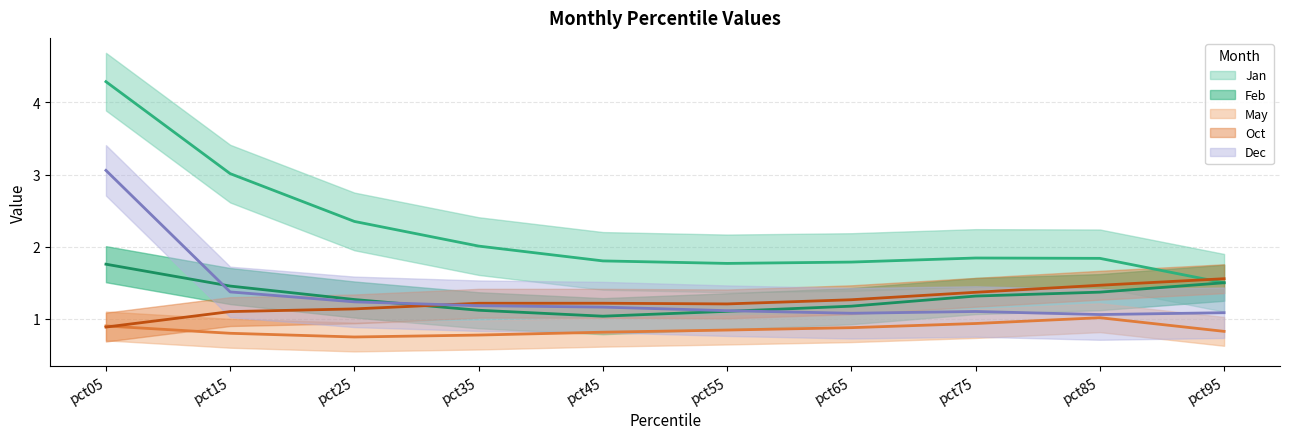

Reading left to right, transcribe all the data shown in this chart.

Jan: pct05=4.3	pct15=3.0	pct25=2.3	pct35=2.0	pct45=1.8	pct55=1.8	pct65=1.8	pct75=1.8	pct85=1.8	pct95=1.5
Feb: pct05=1.8	pct15=1.5	pct25=1.3	pct35=1.1	pct45=1.0	pct55=1.1	pct65=1.2	pct75=1.3	pct85=1.4	pct95=1.5
May: pct05=0.9	pct15=0.8	pct25=0.7	pct35=0.8	pct45=0.8	pct55=0.8	pct65=0.9	pct75=0.9	pct85=1.0	pct95=0.8
Oct: pct05=0.9	pct15=1.1	pct25=1.1	pct35=1.2	pct45=1.2	pct55=1.2	pct65=1.3	pct75=1.4	pct85=1.5	pct95=1.6
Dec: pct05=3.1	pct15=1.4	pct25=1.2	pct35=1.2	pct45=1.2	pct55=1.1	pct65=1.1	pct75=1.1	pct85=1.1	pct95=1.1